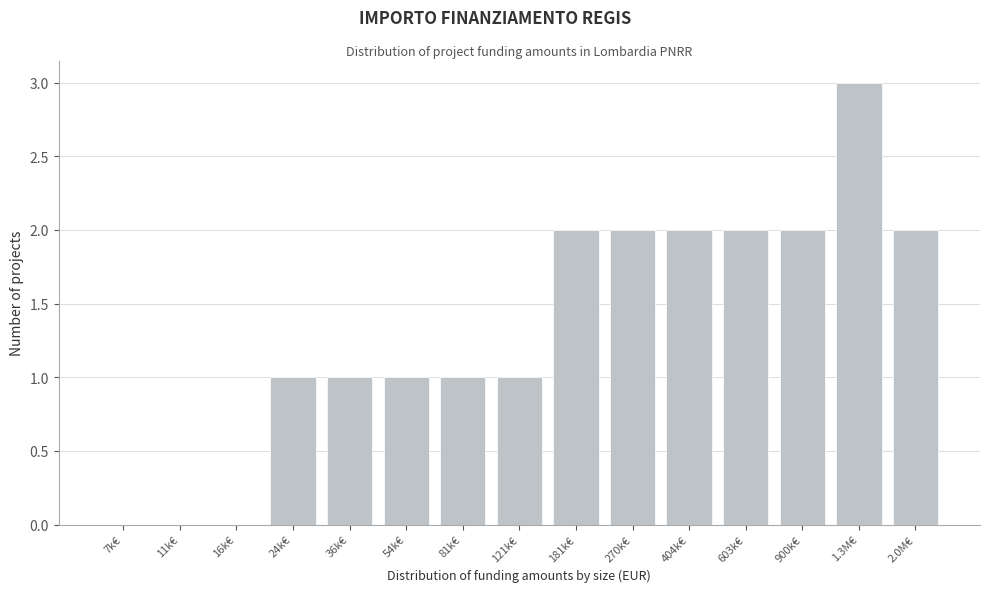

Reading right to left, transcribe all the data shown in this chart.

2.0M€=2	1.3M€=3	900k€=2	603k€=2	404k€=2	270k€=2	181k€=2	121k€=1	81k€=1	54k€=1	36k€=1	24k€=1	16k€=0	11k€=0	7k€=0